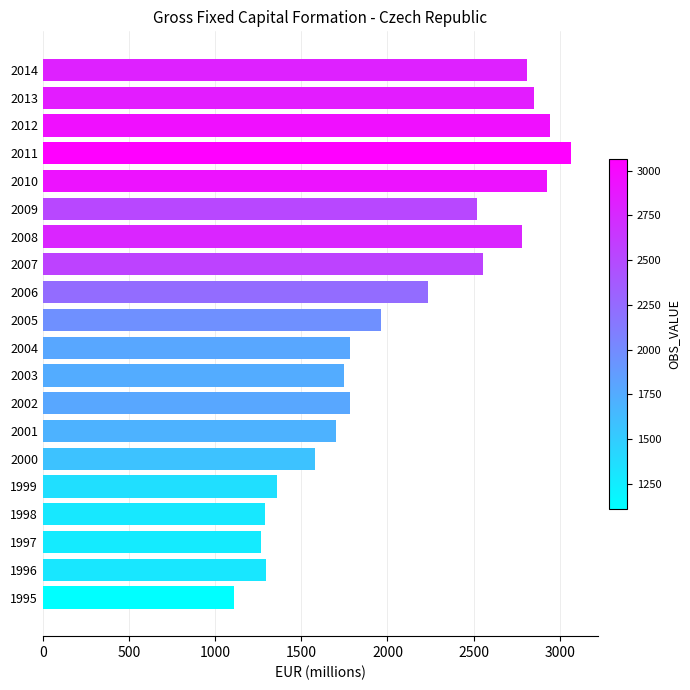

What is the sum of the values at 2004 and 2012?

4729.6